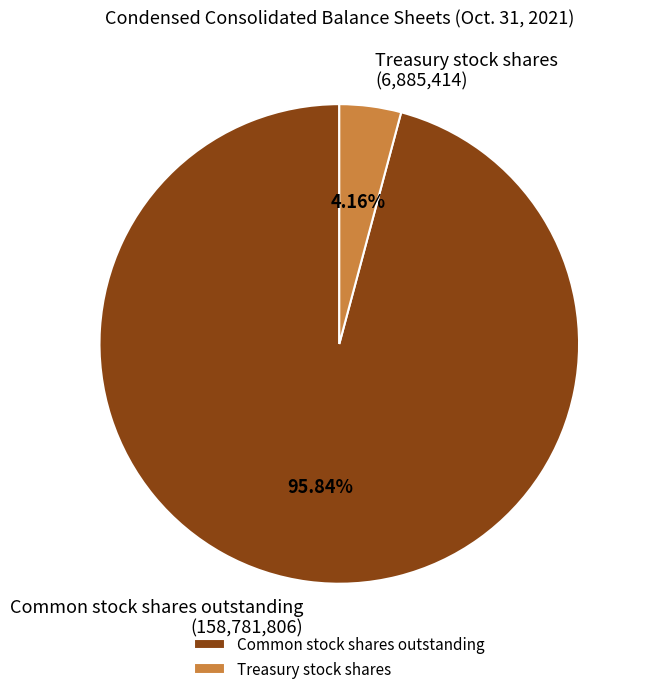

Rank the categories by value from lowest to highest.

Treasury stock shares, Common stock shares outstanding